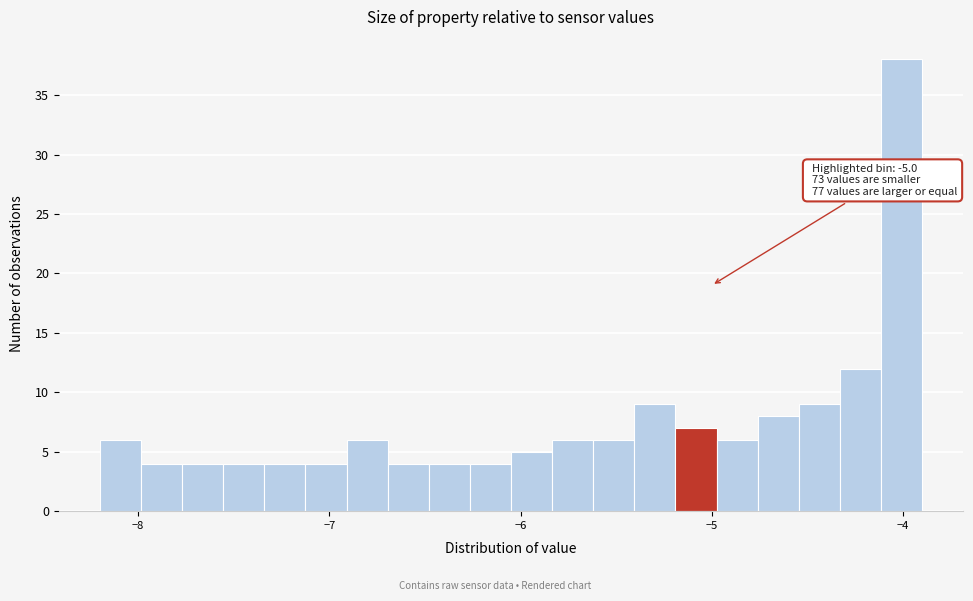

Around what value on the x-axis is the tallest bar? Give the approximate position of its centre, as read against the axis.

-4.0